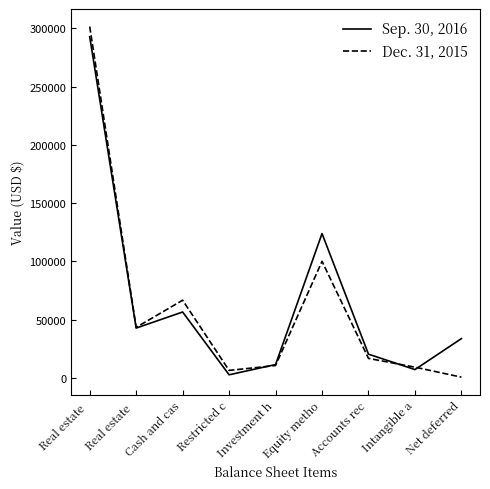

How many lines are shown in the chart?

2